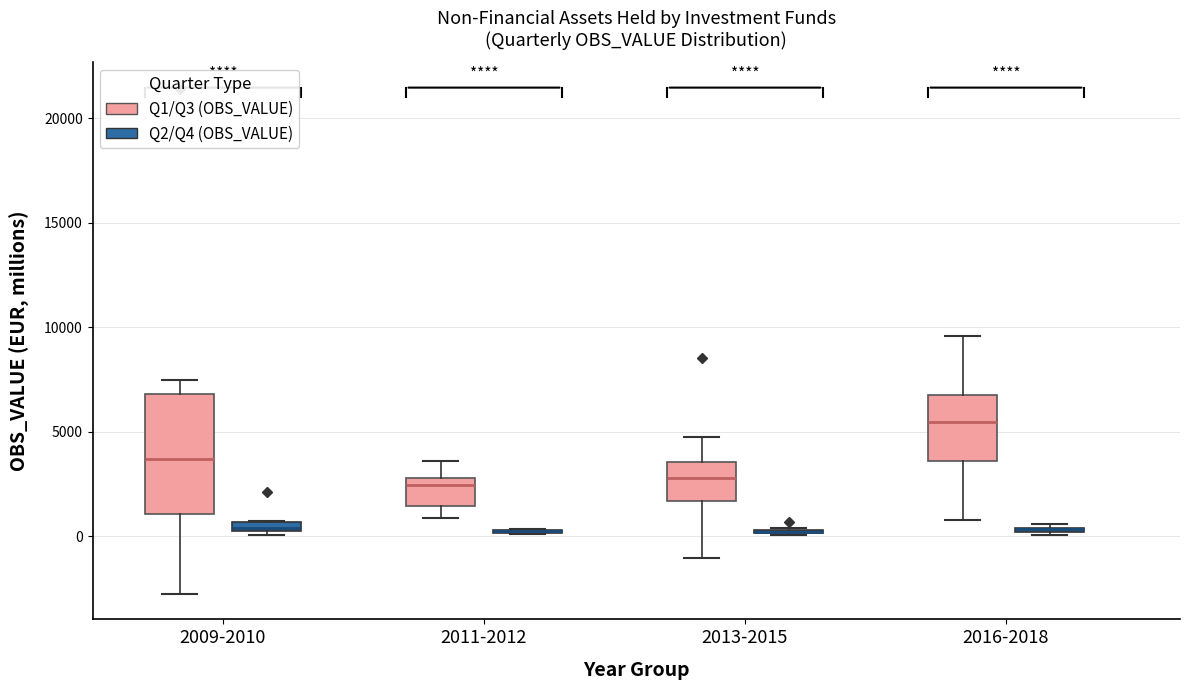

Where is the upper edge of the box for 2009-2010 (Q2/Q4 (OBS_VALUE)) on the y-axis? The values are not printed on the chart, so give them approximately, as read against the axis.

500